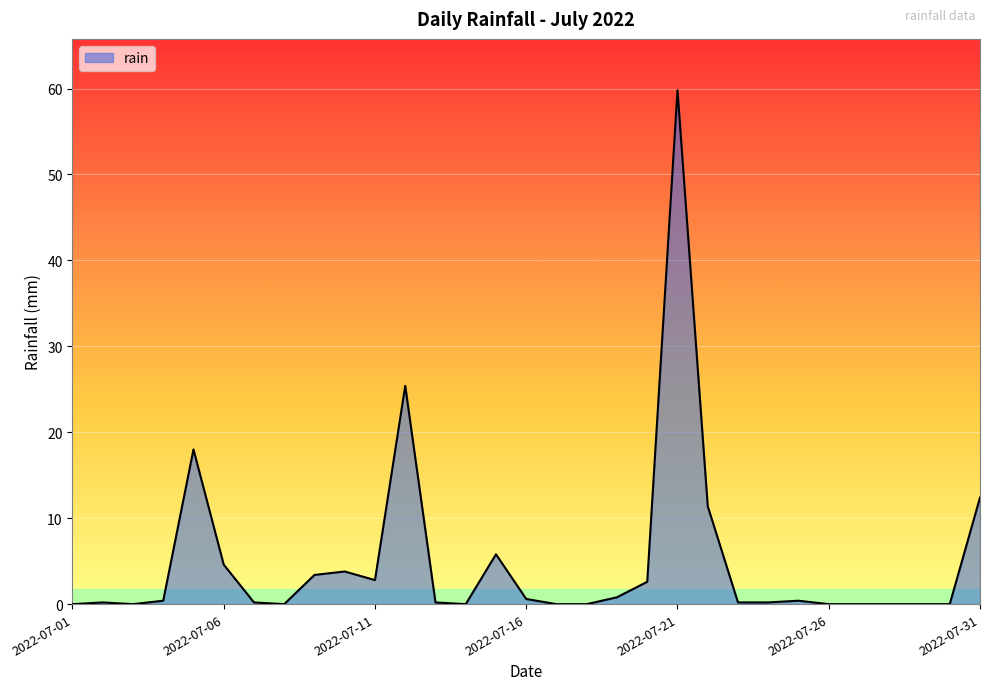

What is the difference between the maximum and minimum values?

59.8